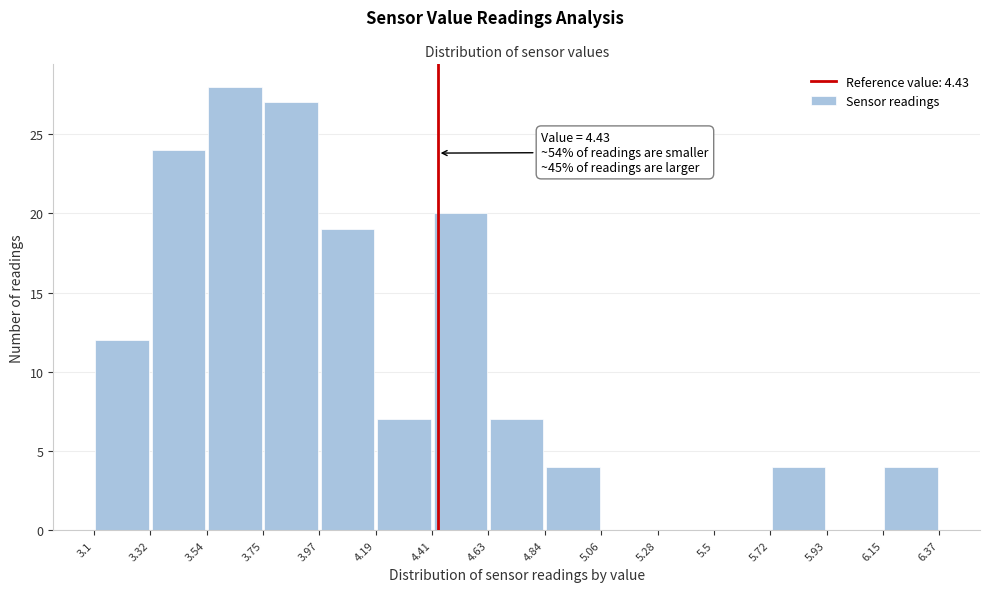

Over which range of the x-axis is the bar tallest?

3.54 to 3.75